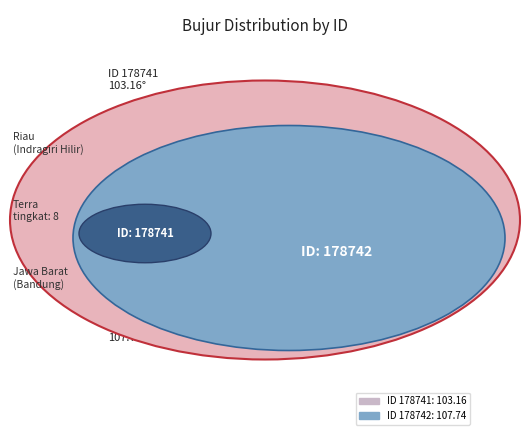

What is the majority slice?

178742